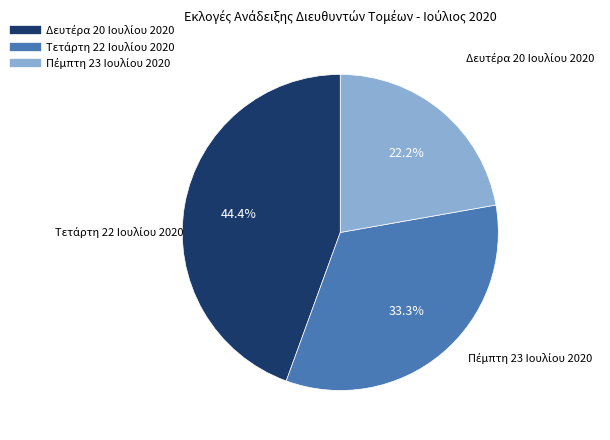

Is there any slice that represents more than half of the pie?

No